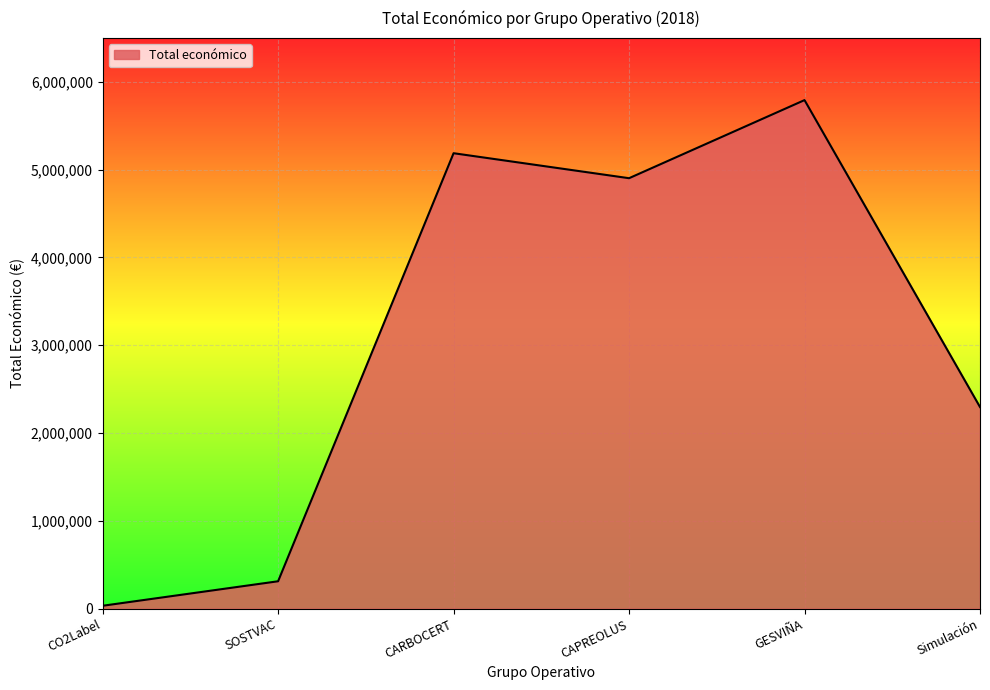

How many values are below 4902645?

3